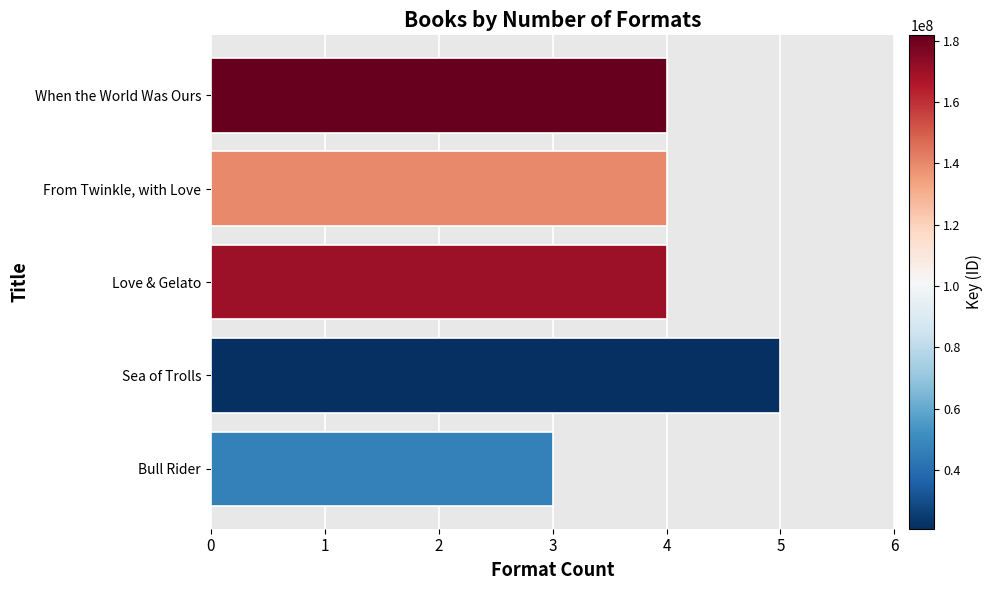

How many categories are shown in the chart?

5